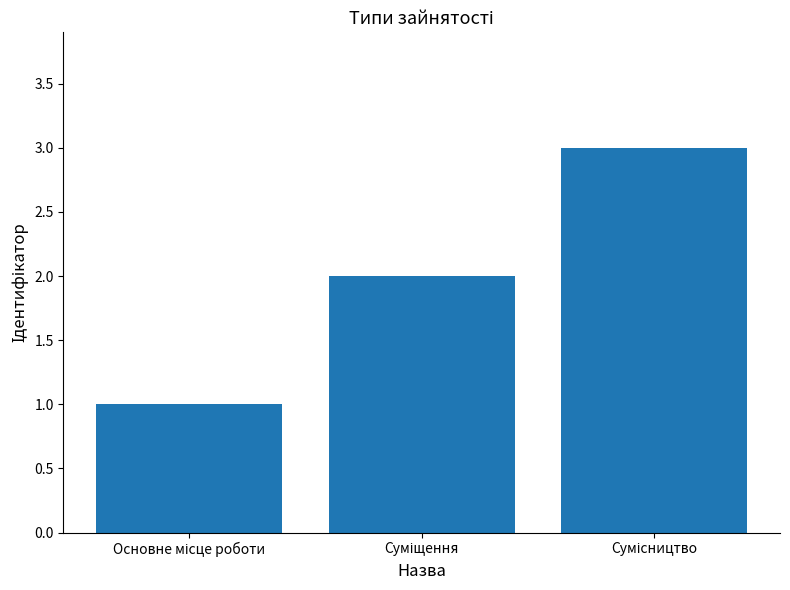

What is the sum of all values?

6